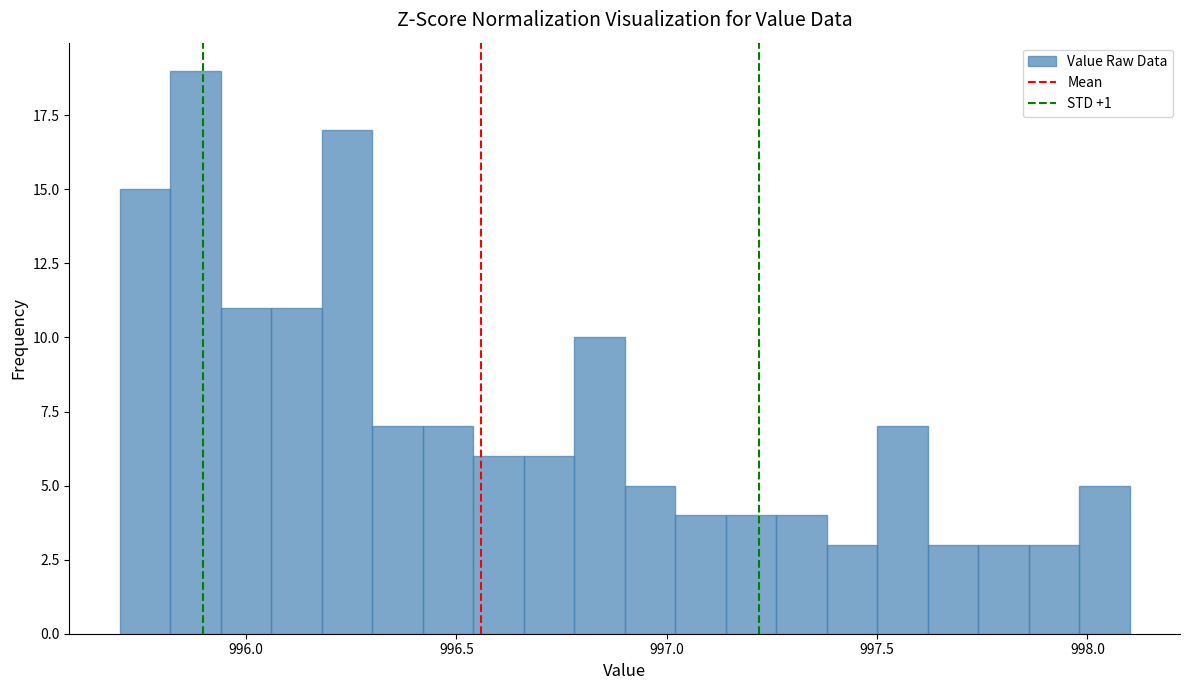

Around what value on the x-axis is the tallest bar? Give the approximate position of its centre, as read against the axis.

995.90